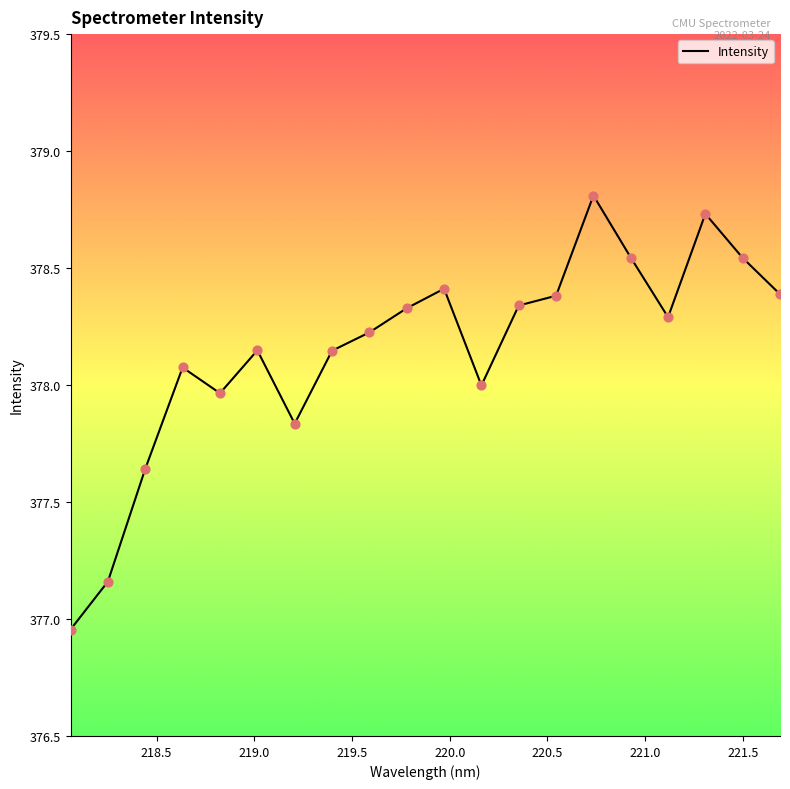

What is the greatest value displayed?

378.8